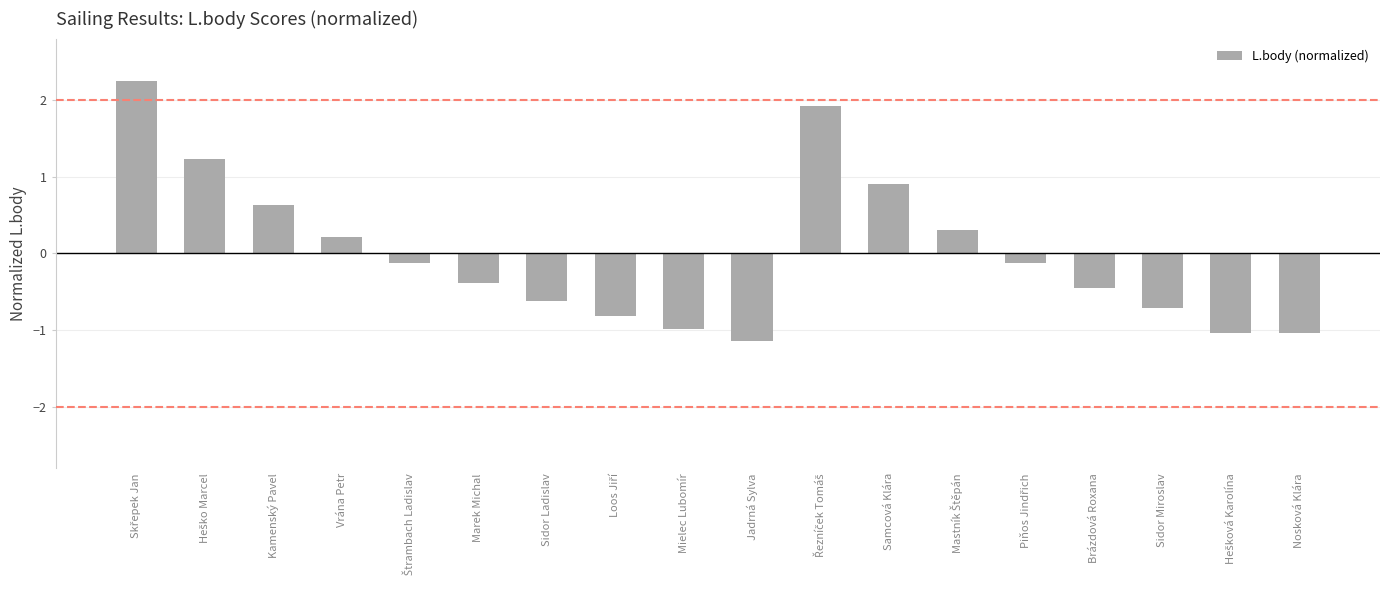

What position from the right is Marek Michal?

13